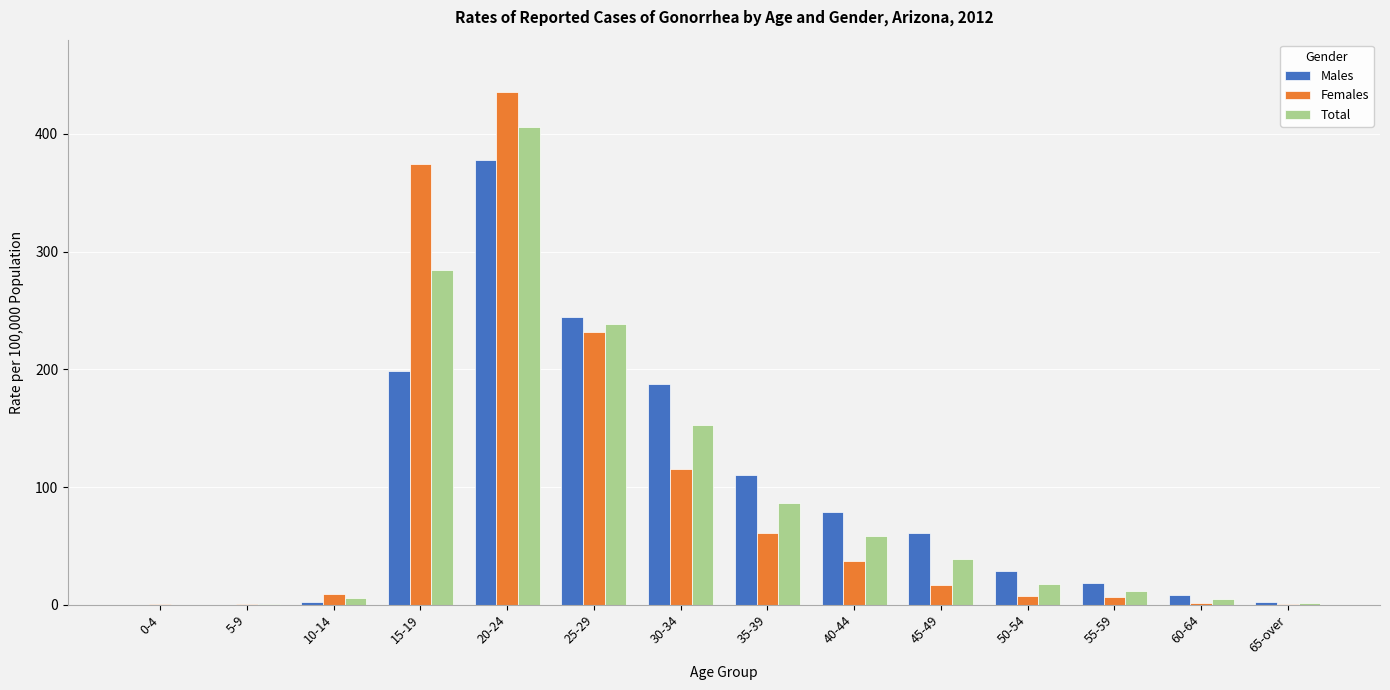

The Total series shows 4.9 at 60-64. True or false?

True